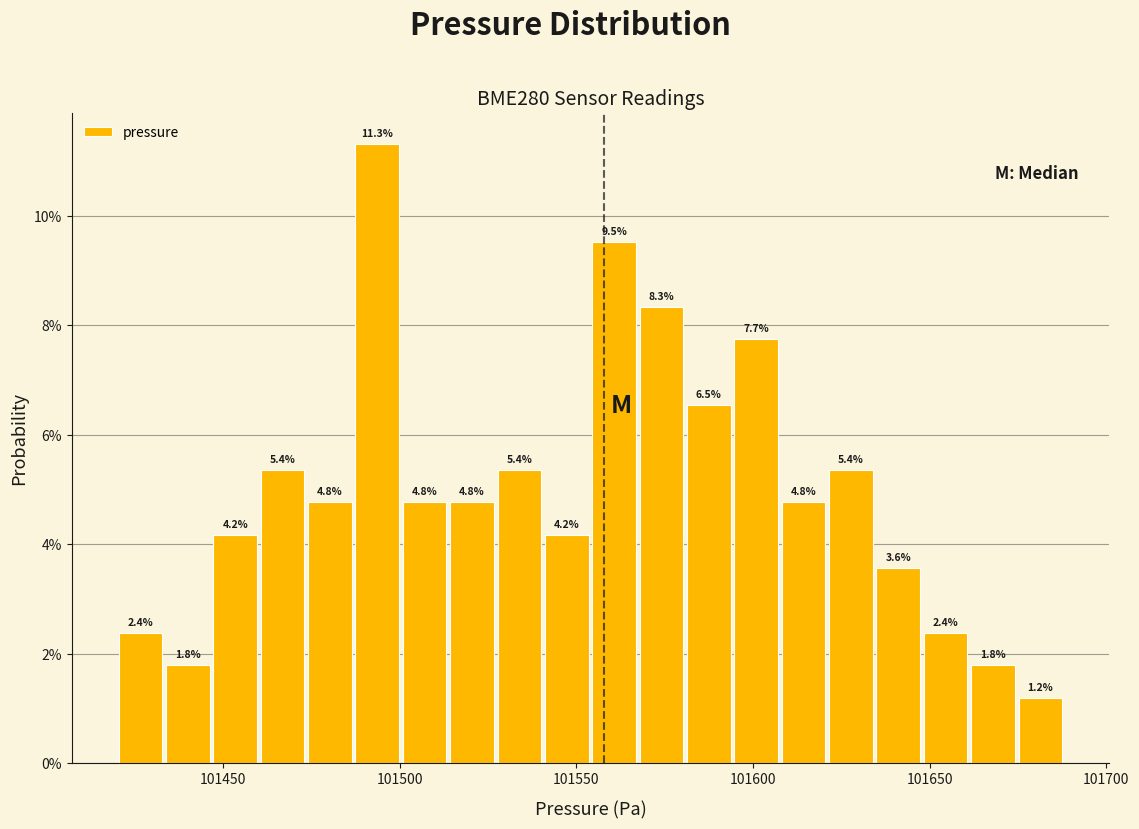

Read against the x-axis, roughly where is the centre of the tallest bar?

101495